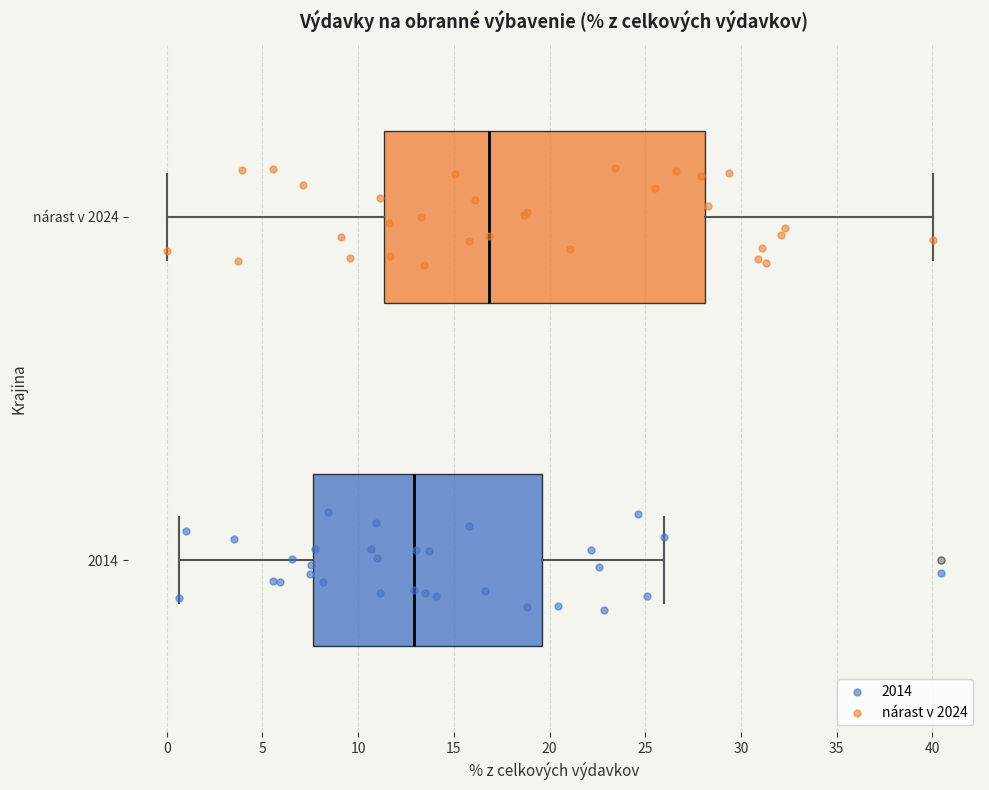

Reading bottom to top, read every box against the x-axis: the position of its median line, the range the box covers, and the ends of its whiskers. The values are not printed on the chart, so give them approximately, as read against the axis.

2014: median 13.0, box 7.5 to 19.5, whiskers 0.5 to 26.0
nárast v 2024: median 17.0, box 11.5 to 28.0, whiskers 0.0 to 40.0